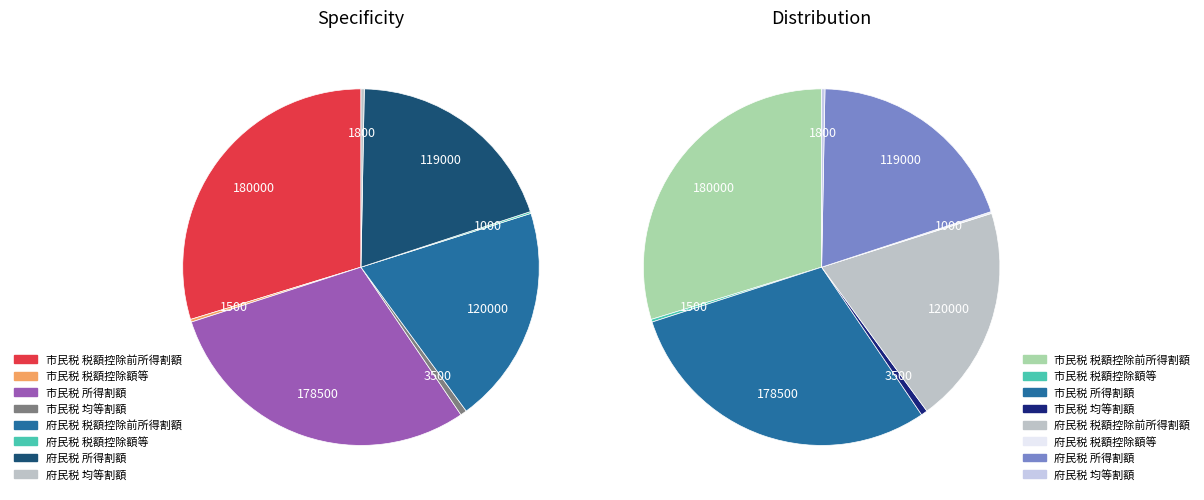

Which category has the biggest portion of the pie?

市民税 税額控除前所得割額